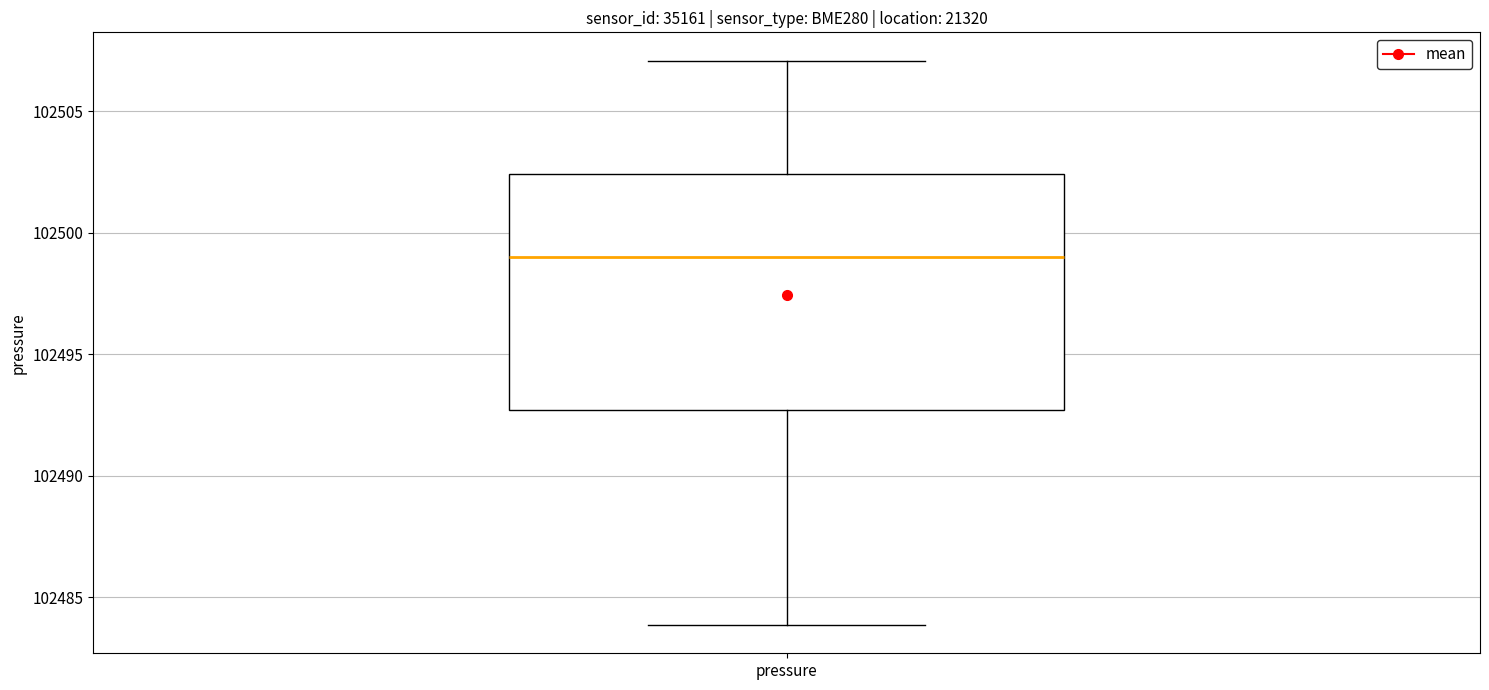

Read this box plot against the y-axis: the position of the median line, the range covered by the box, and the ends of both whiskers. The values are not printed on the chart, so give them approximately, as read against the axis.

median 102499.0, box 102492.5 to 102502.5, whiskers 102484.0 to 102507.0